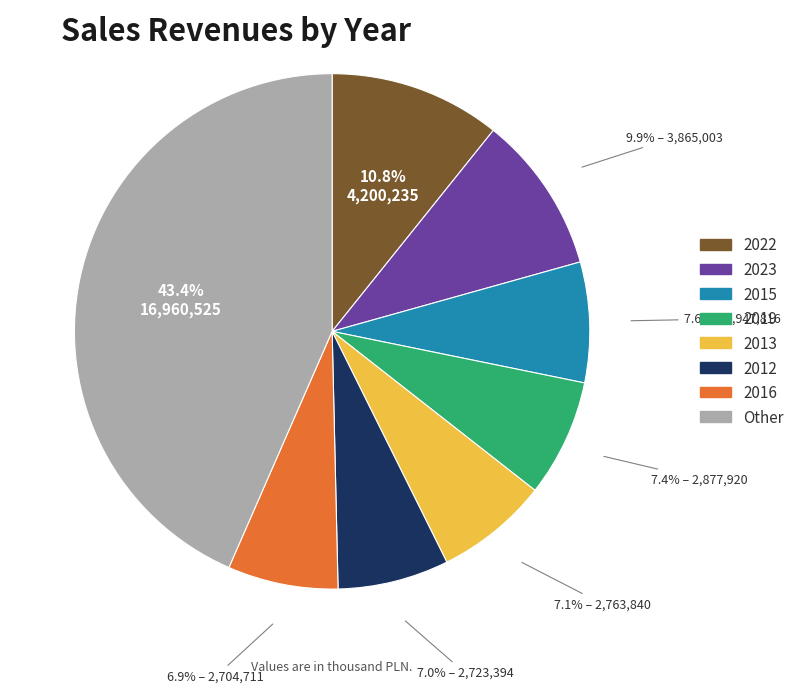

Is there a majority slice in this chart?

No